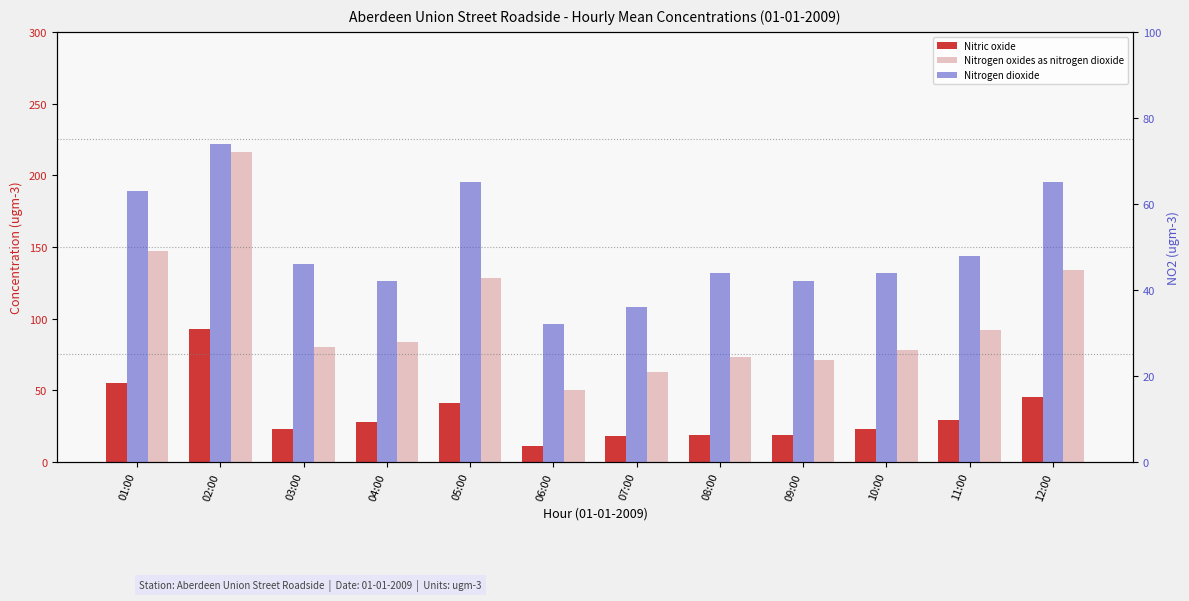

Which series has the largest range (max minus min)?

Nitrogen oxides as nitrogen dioxide